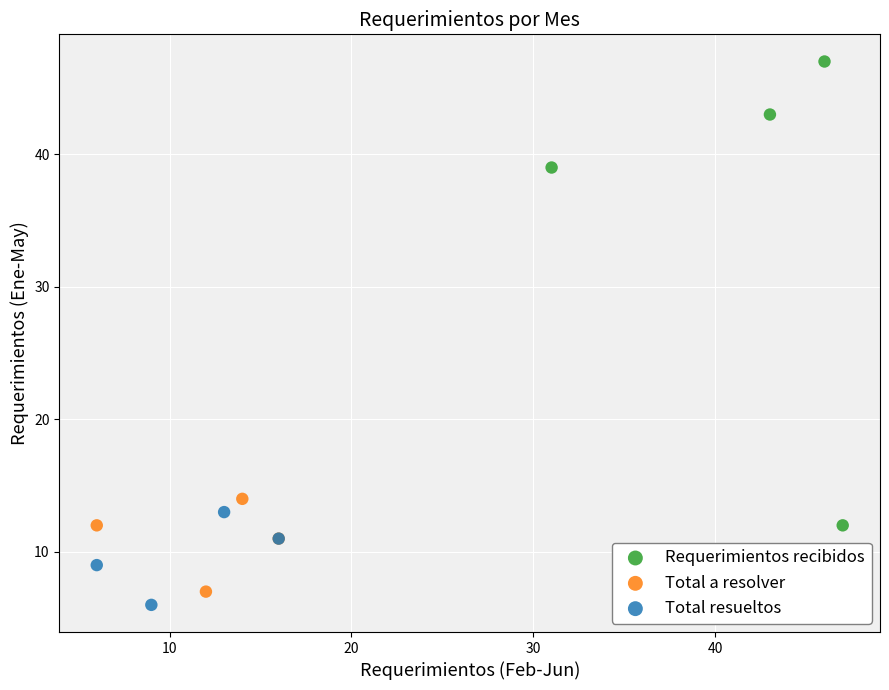

Which series contains the highest Y value?

Requerimientos recibidos